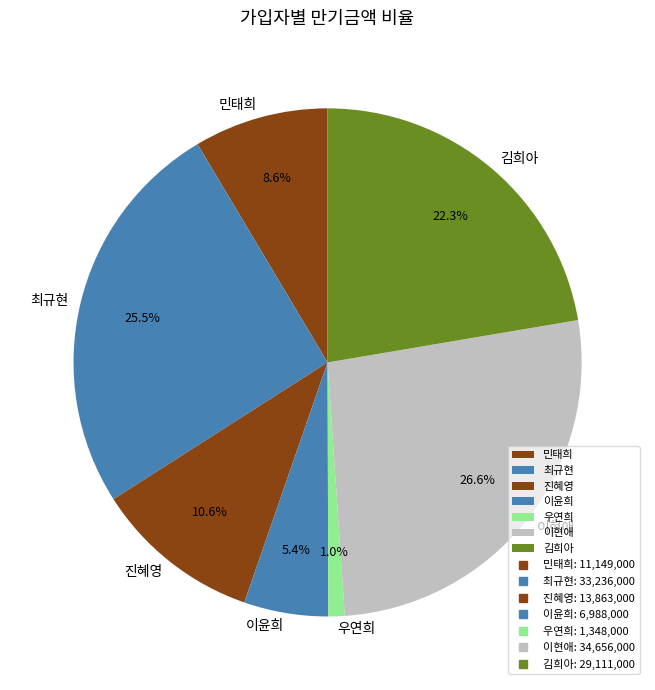

Which slice is the largest?

이현애